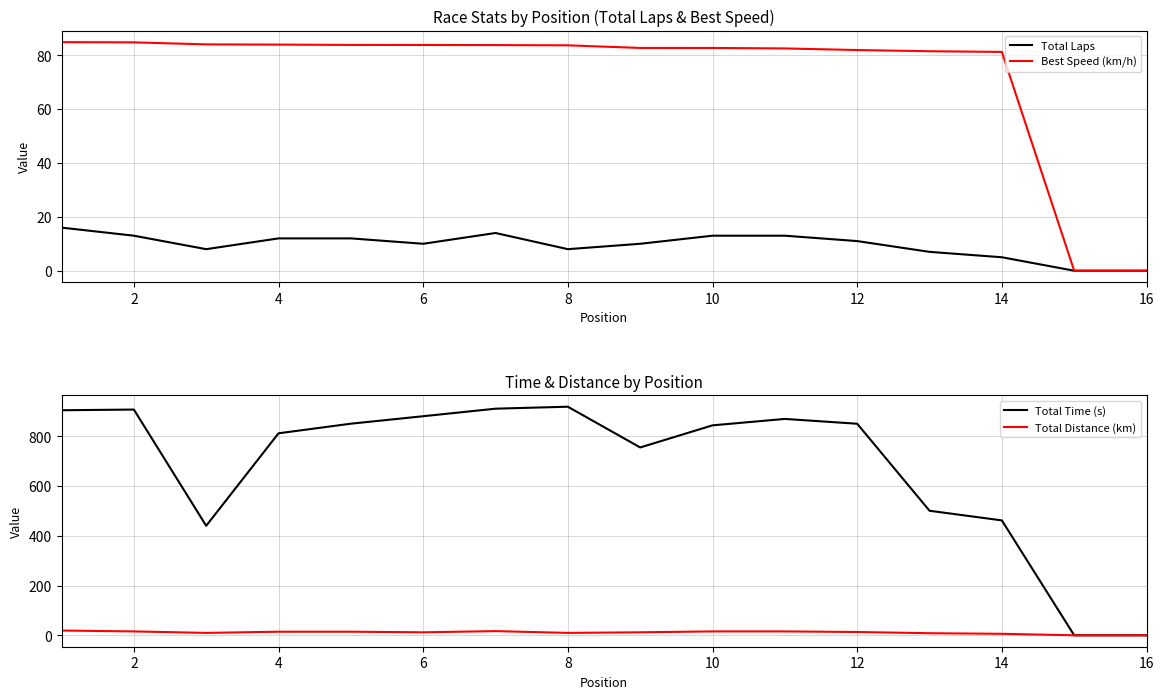

True or false: Best Speed (km/h) and Total Distance (km) cross at least once.

False